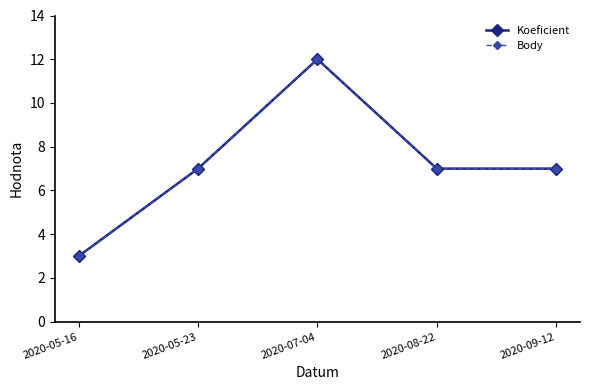

Is this an area chart (filled region under the line)?

No